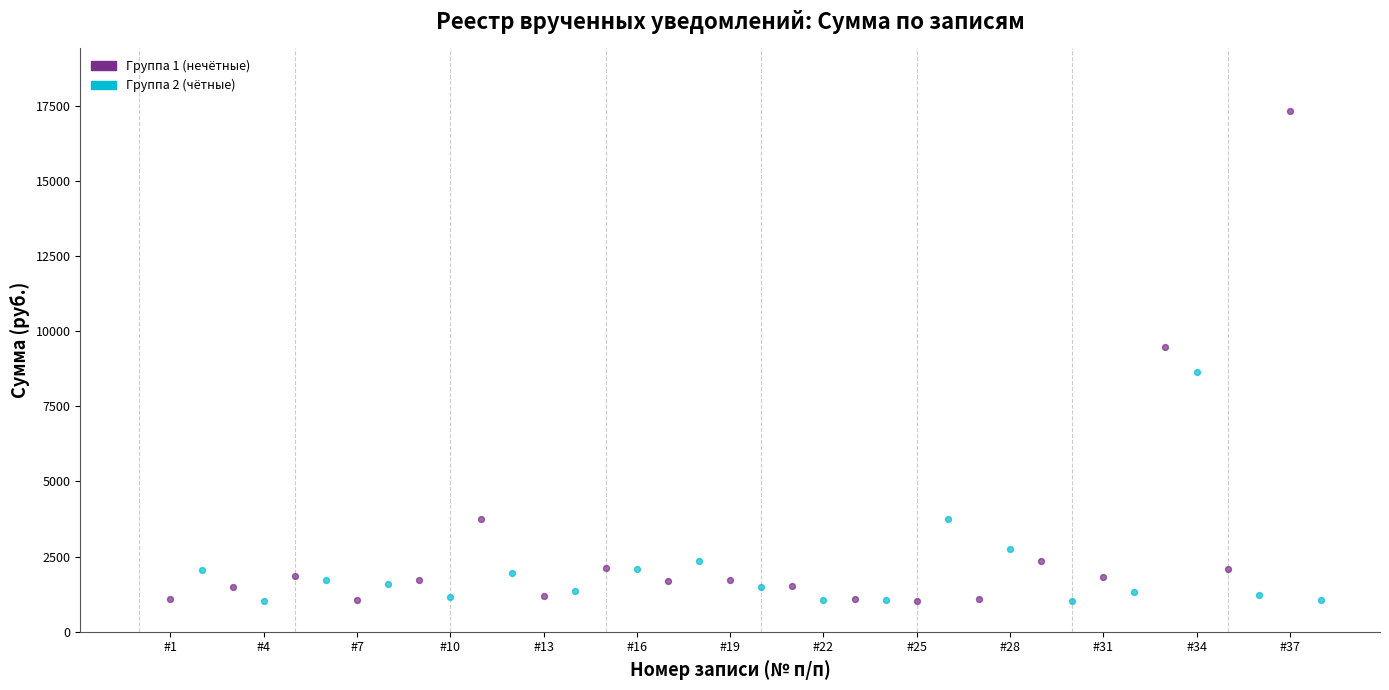

Which series has the largest Y range (max minus min)?

Группа 1 (нечётные)